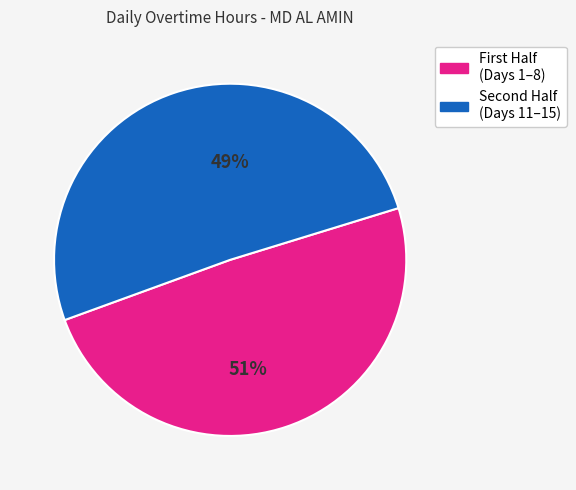

Combined, do Day 14 and Day 7 account for over 50%?

No